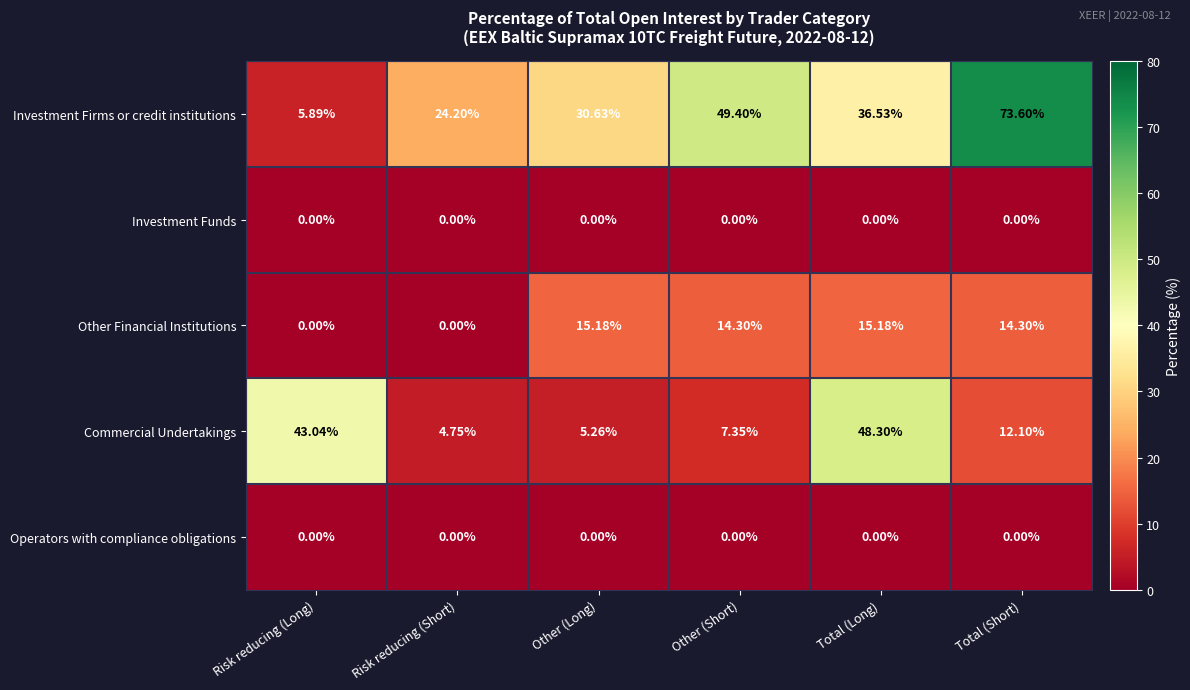

List the labels in order of Commercial Undertakings value, largest first.

Total (Long), Risk reducing (Long), Total (Short), Other (Short), Other (Long), Risk reducing (Short)